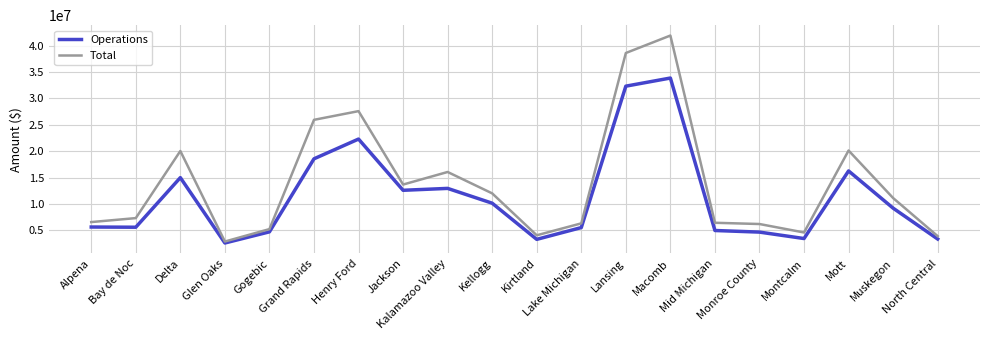

Is it true that Operations equals 5523600 at Lake Michigan?

True